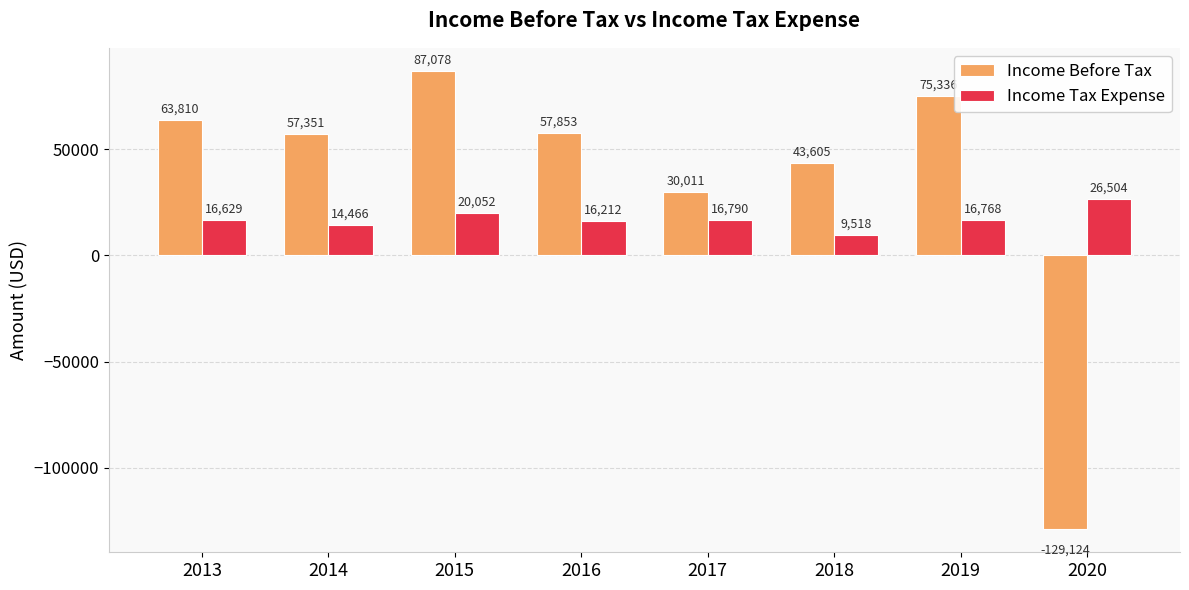

Which series changed the most between 2015 and 2019?

Income Before Tax